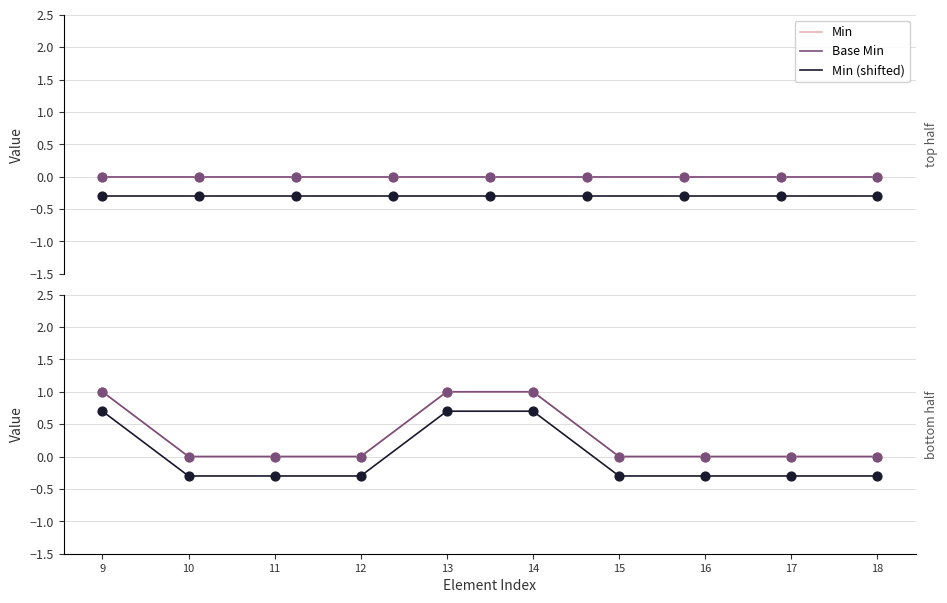

Which series has the largest total across all categories?

Min